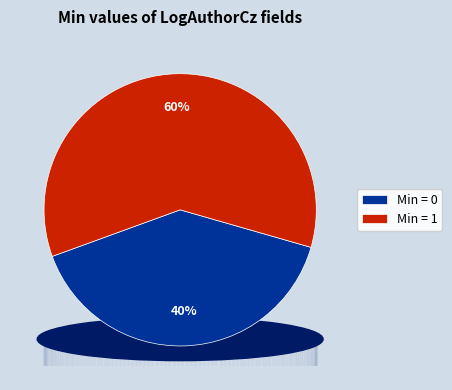

Does LogAuthorCz.organizace account for over 50% of the chart?

No